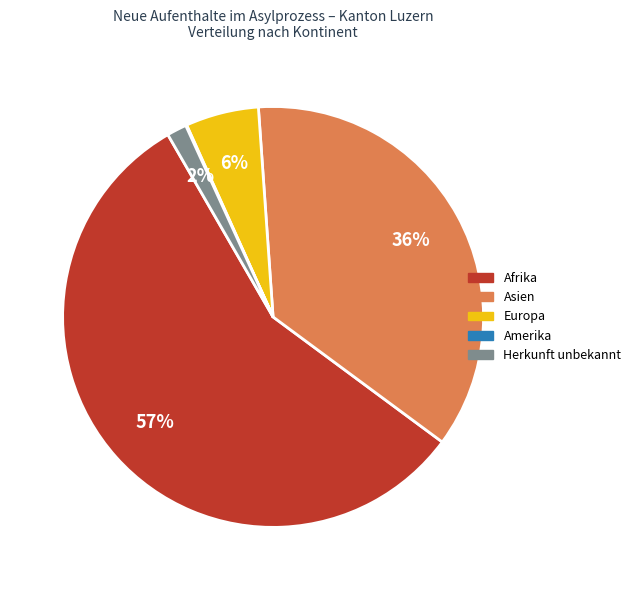

What is the largest slice in the pie chart?

Afrika